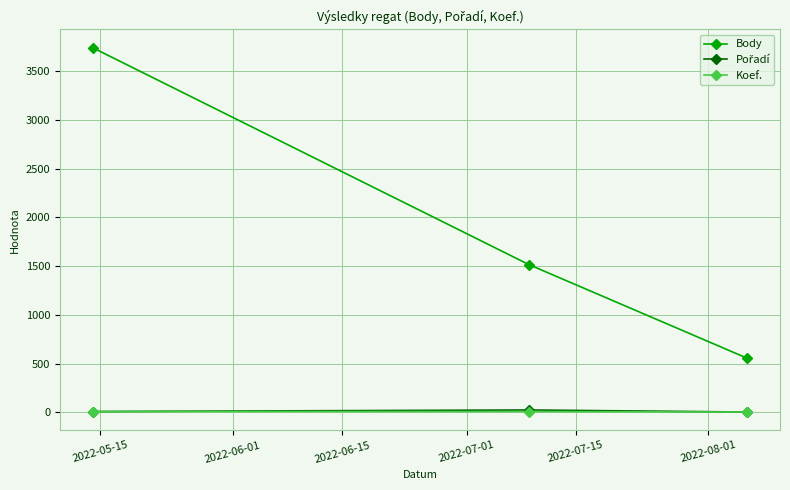

Which series has the largest range (max minus min)?

Body